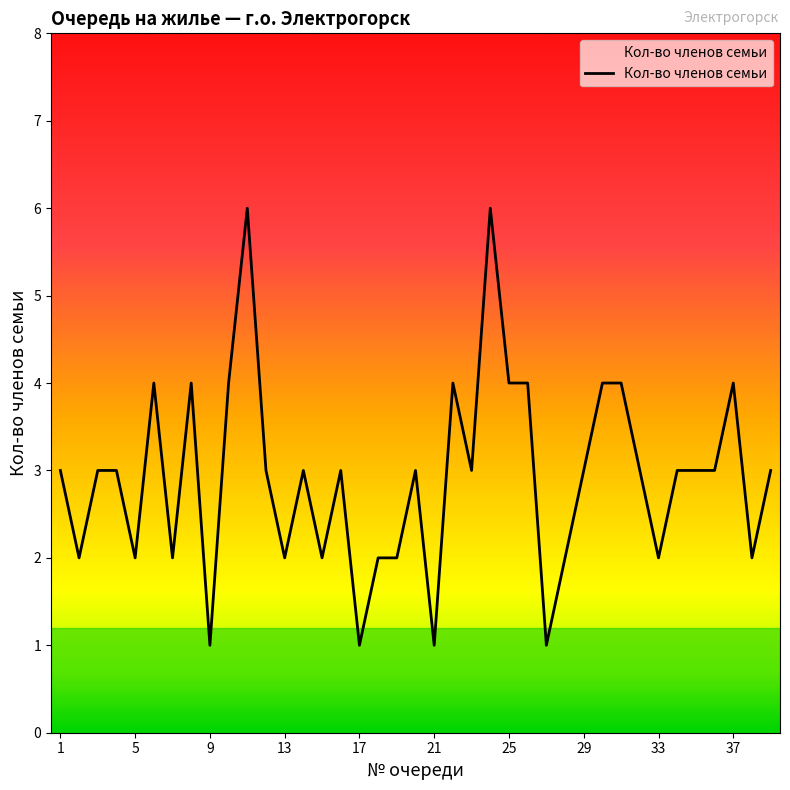

What is the maximum value shown in the chart?

6